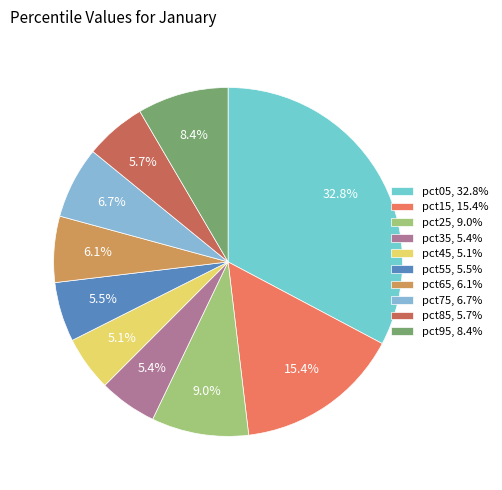

To the nearest percent, what is the difference between the largest and smallest slice percentages?

28%